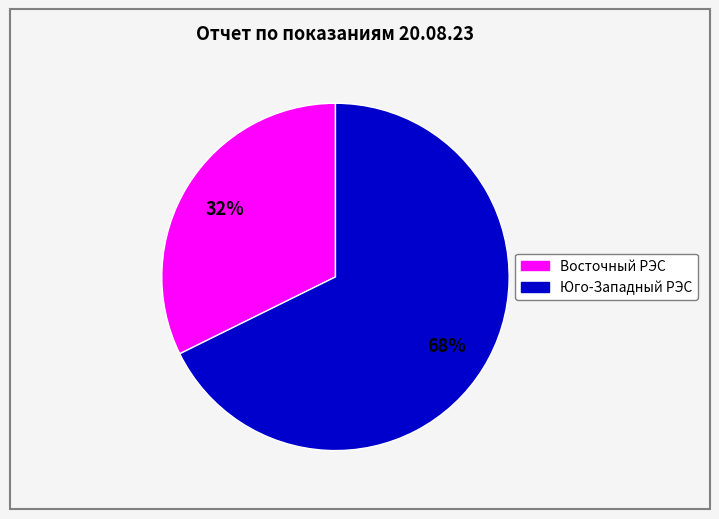

To the nearest percent, what is the average slice percentage?

50%